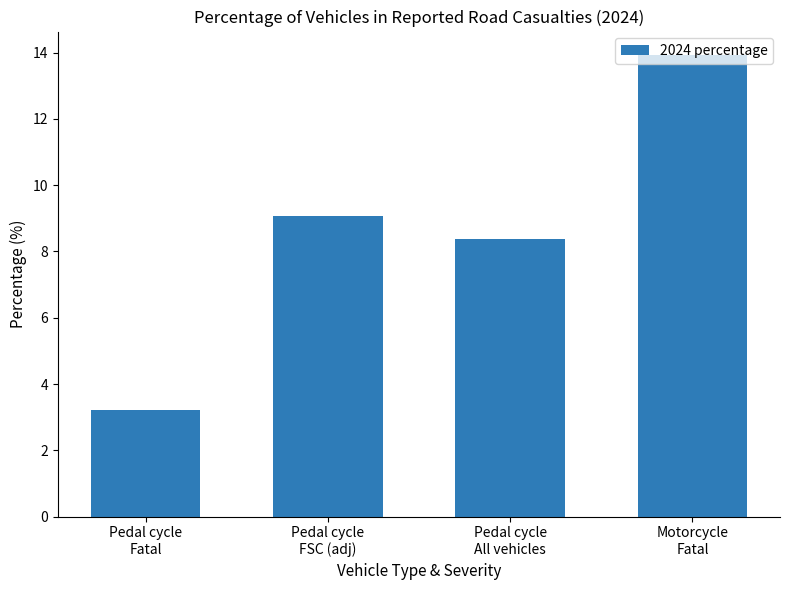

Which category has the highest value across all series?

Motorcycle
Fatal